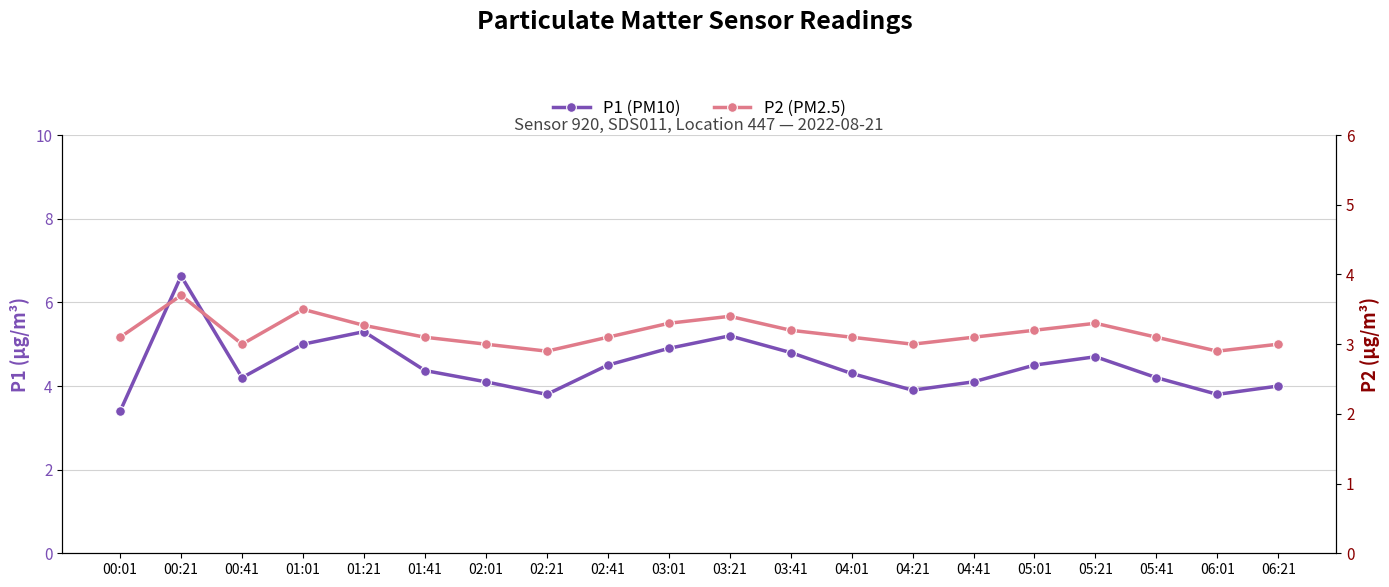

What is the difference between the maximum and minimum values in the P2 series?

0.8